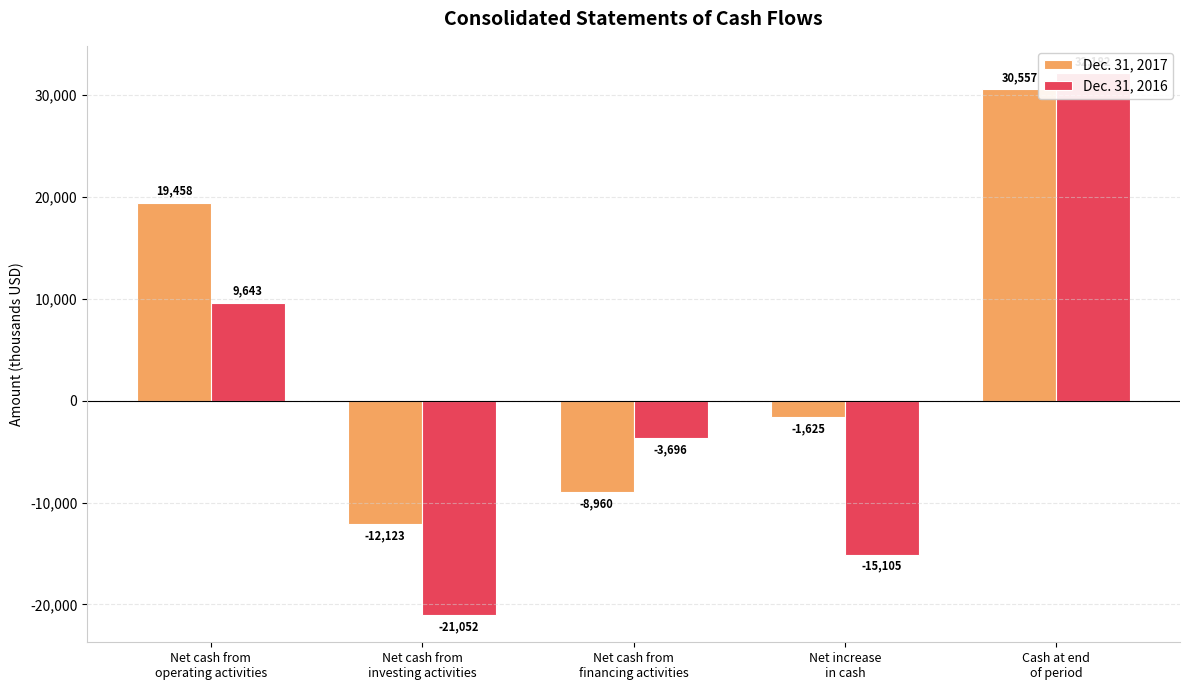

At Net cash from
financing activities, list the series in order from largest to smallest.

Dec. 31, 2016, Dec. 31, 2017